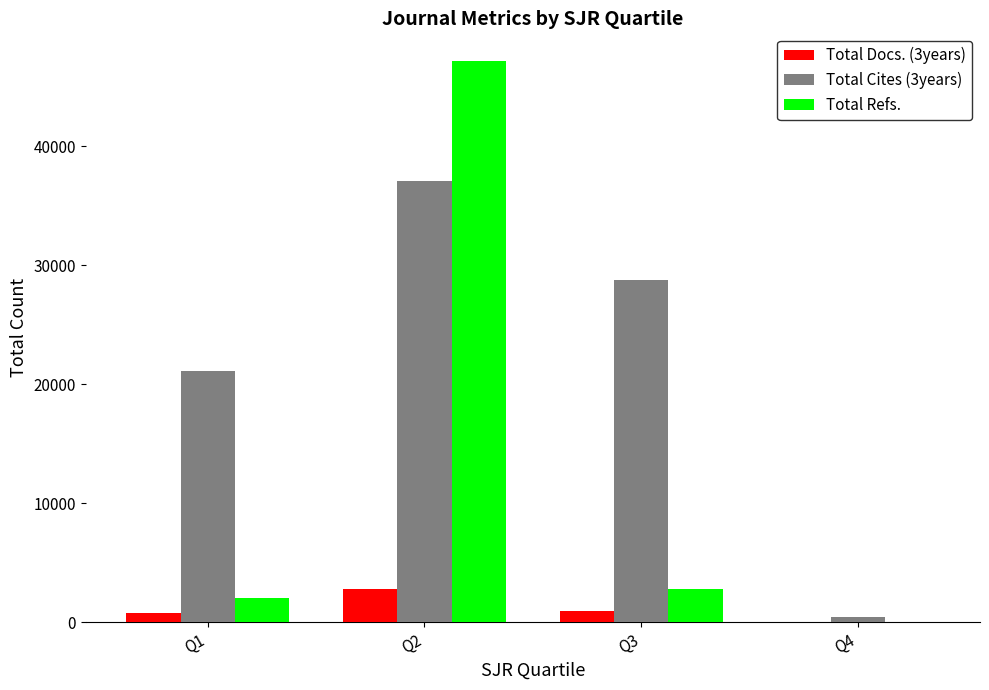

Reading left to right, extract all data points from this chart.

Total Docs. (3years): Q1=733	Q2=2820	Q3=939	Q4=12
Total Cites (3years): Q1=21099	Q2=37070	Q3=28742	Q4=389
Total Refs.: Q1=2051	Q2=47138	Q3=2760	Q4=38